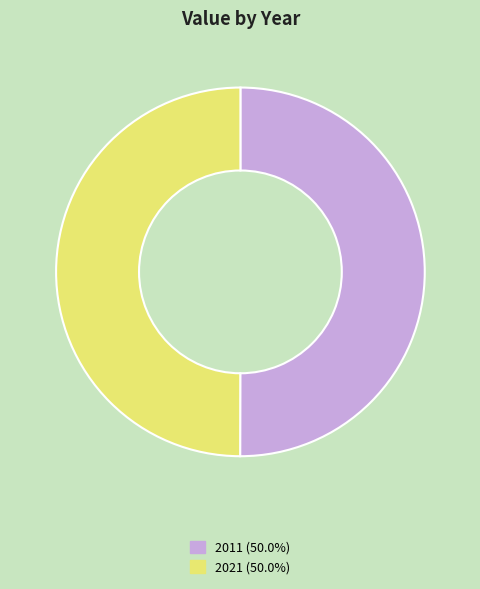

How many slices are in this pie chart?

2